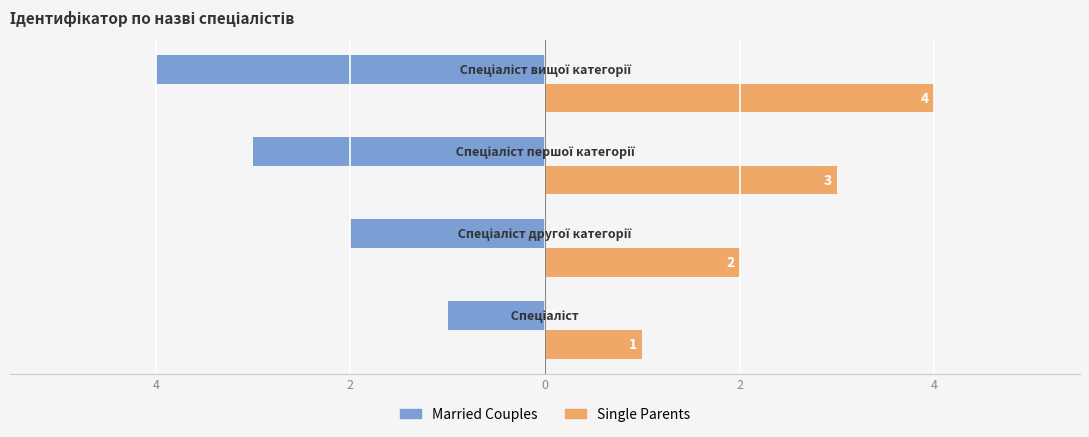

Which series has the widest spread of values?

Married Couples